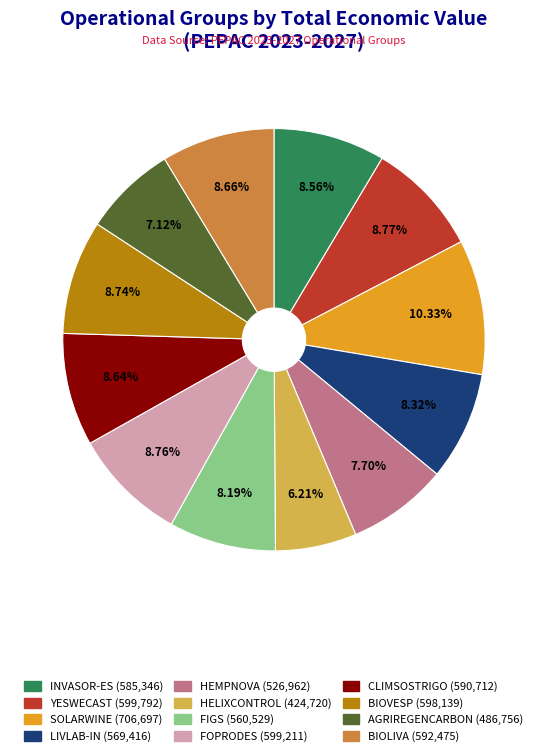

True or false: FOPRODES accounts for 9% of the total.

True